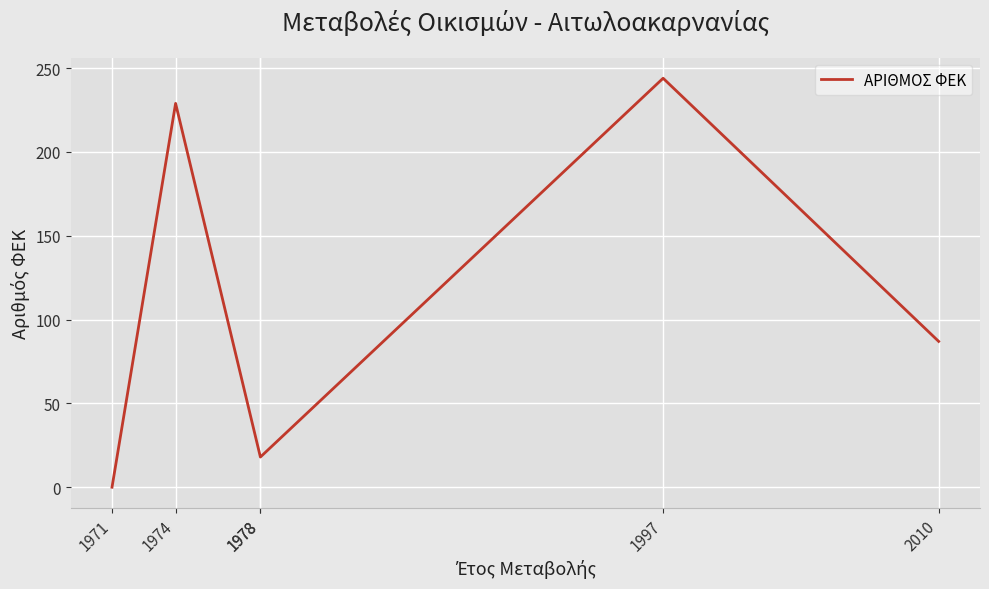

True or false: there are more than 0 points higher than both neighbors.

True